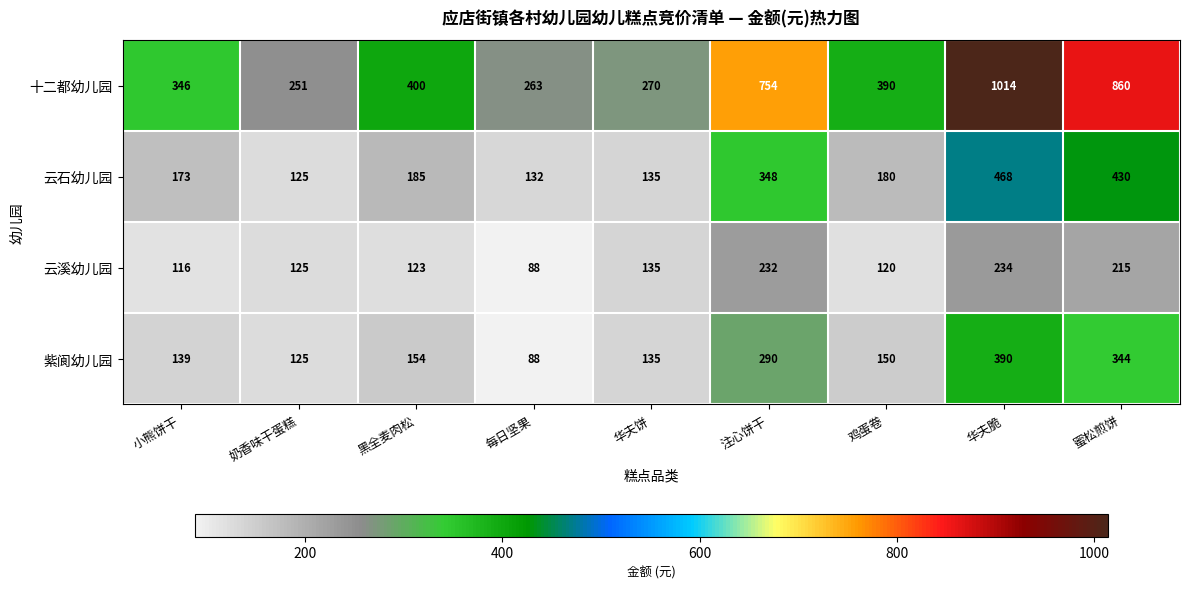

What is the difference between the maximum and minimum values in the 云石幼儿园 series?

343